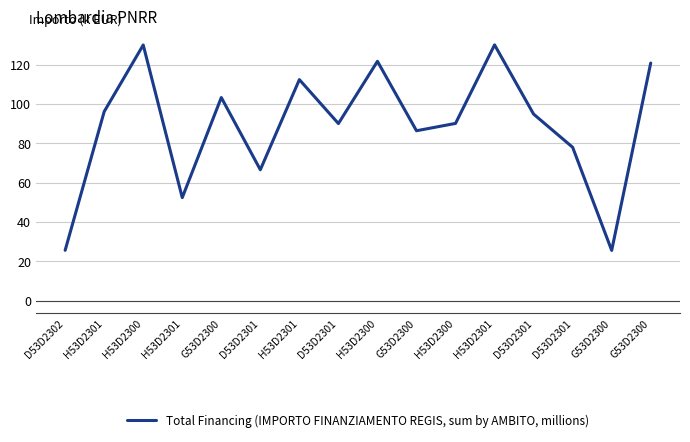

List the labels in order of value, largest first.

H53D2301, H53D2300, H53D2300, G53D2300, H53D2301, G53D2300, H53D2301, D53D2301, H53D2300, D53D2301, G53D2300, D53D2301, D53D2301, H53D2301, D53D2302, G53D2300